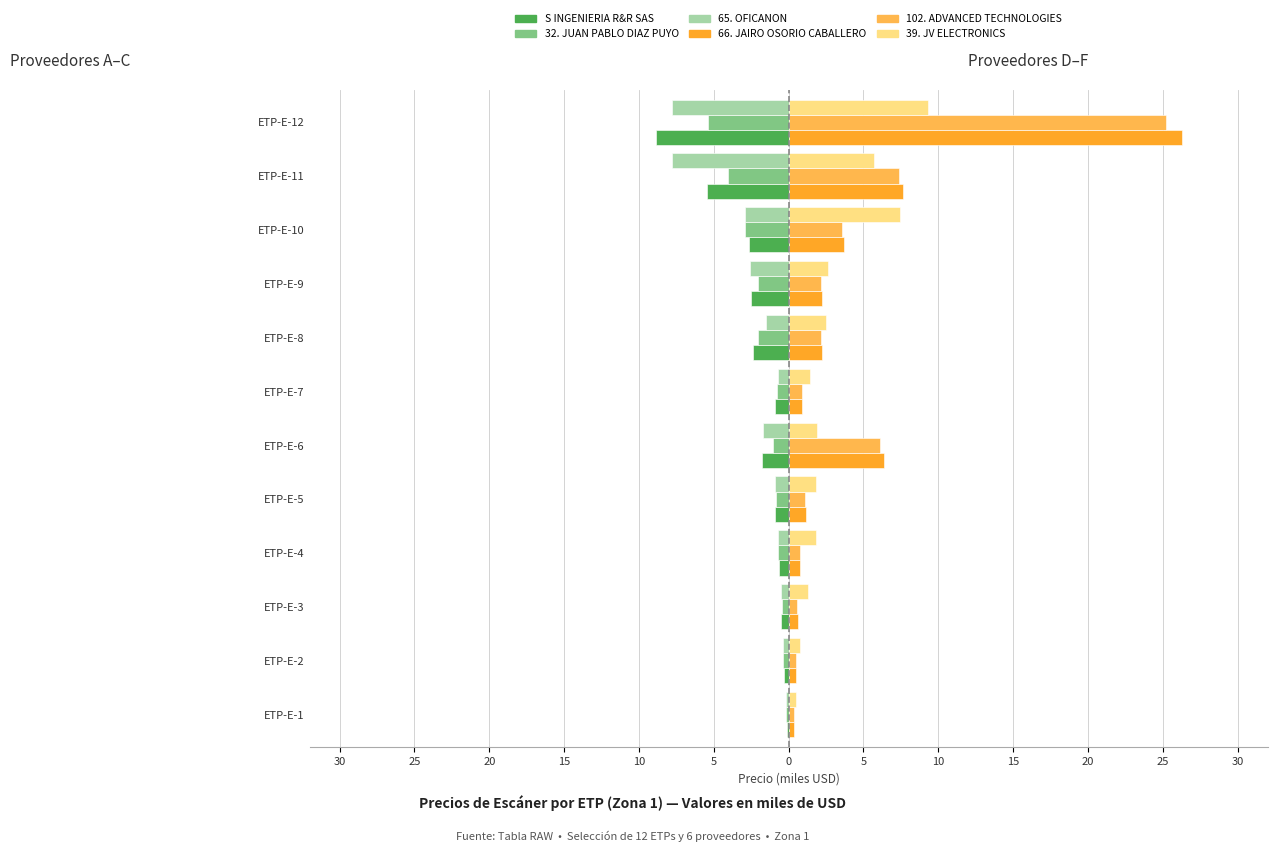

What are all the series names shown in the legend?

S INGENIERIA R&R SAS, 32. JUAN PABLO DIAZ PUYO, 65. OFICANON, 66. JAIRO OSORIO CABALLERO, 102. ADVANCED TECHNOLOGIES, 39. JV ELECTRONICS